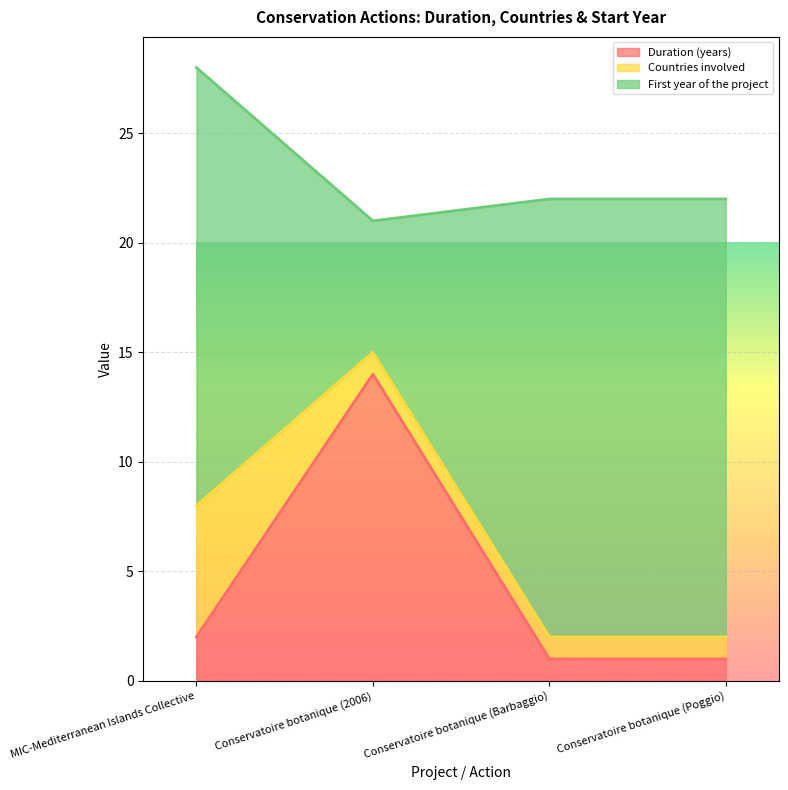

Where is Duration (years) nearest to the value 7?

MIC-Mediterranean Islands Collective